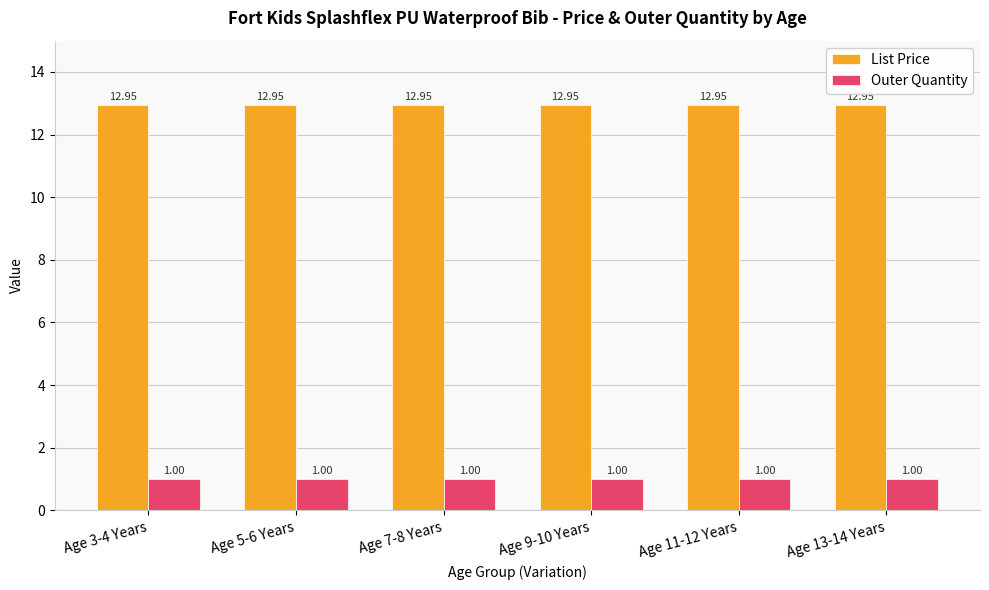

What is the sum of all Outer Quantity values?

6.0